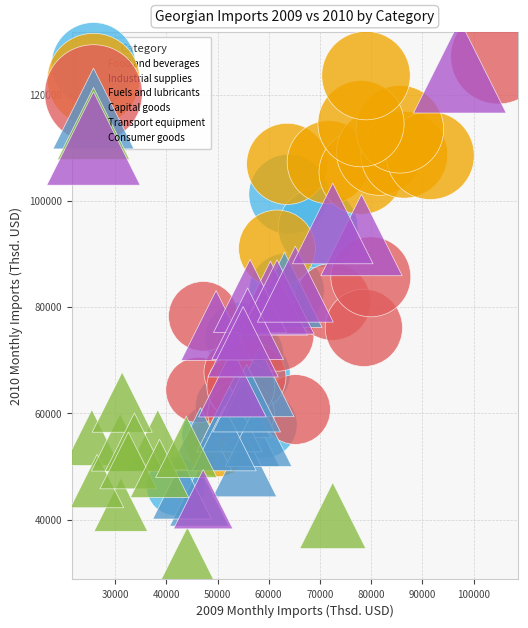

Which series has the widest spread of Y values?

Consumer goods